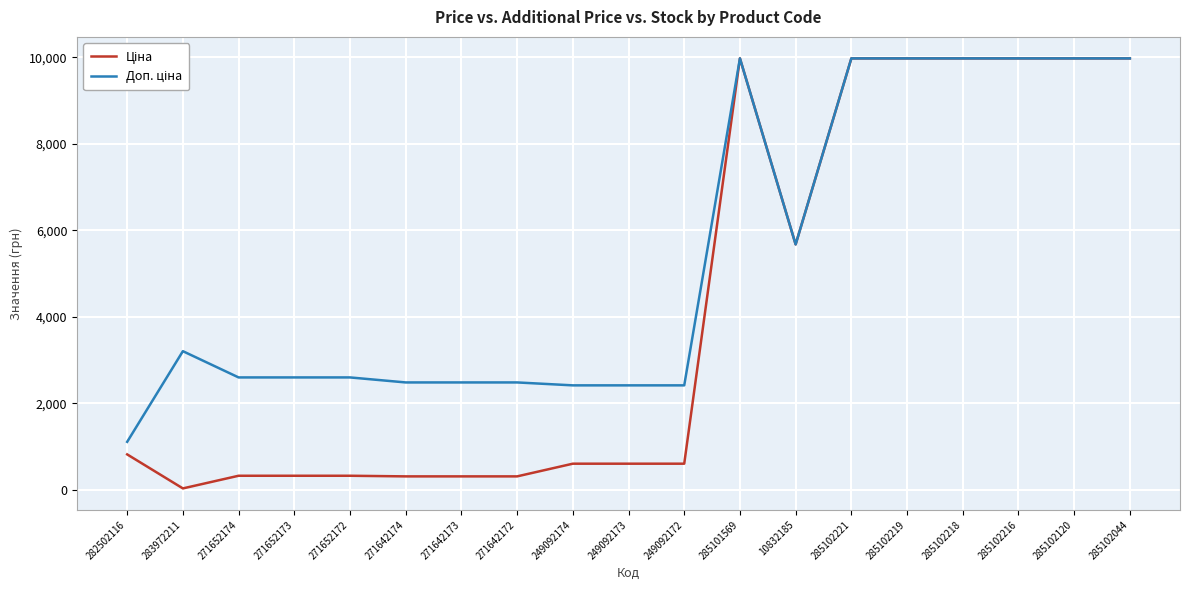

What is the greatest value displayed?

9975.0